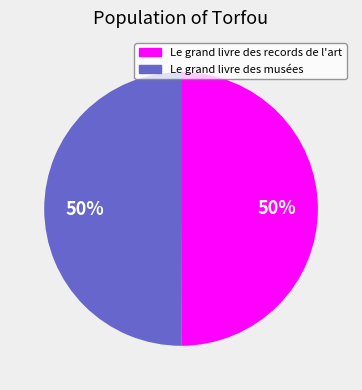

The Le grand livre des records de l'art slice represents 50% of the pie. True or false?

True